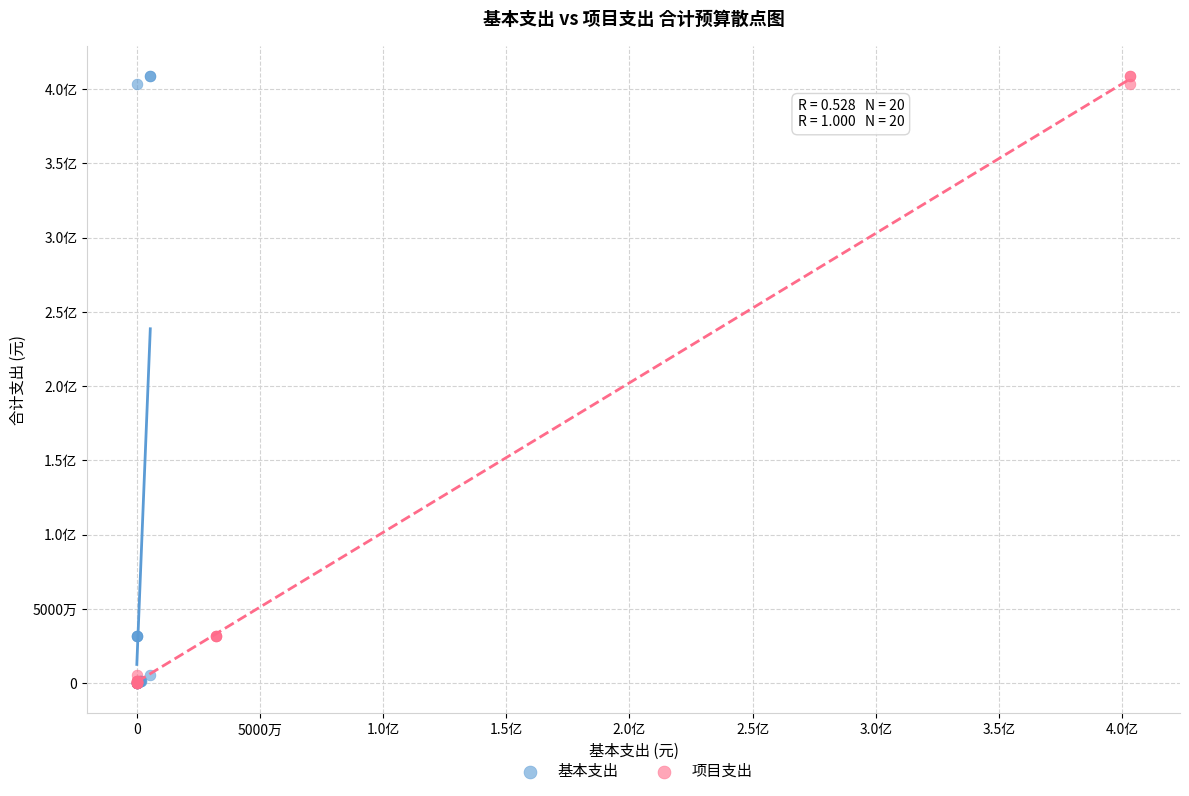

What are all the series names shown in the legend?

基本支出, 项目支出